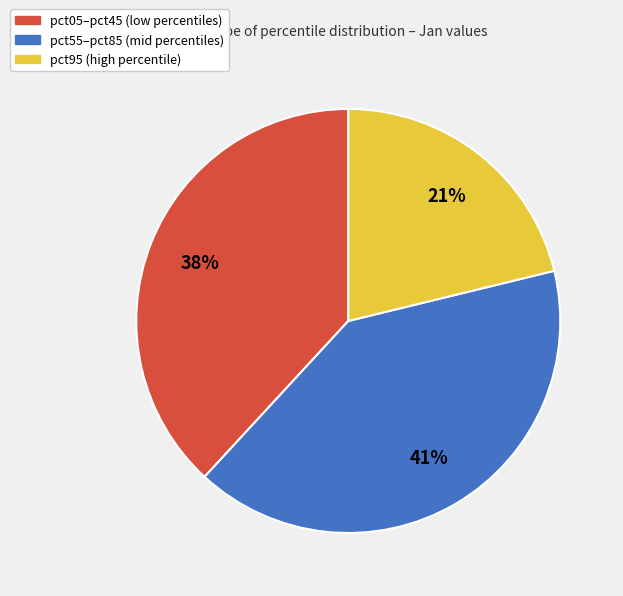

Is there a majority slice in this chart?

No